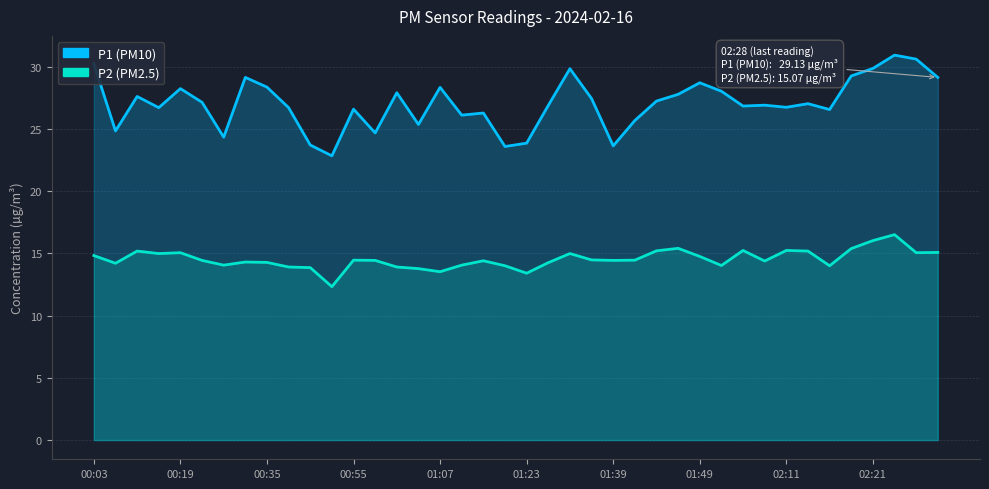

What are all the series names shown in the legend?

P1, P2